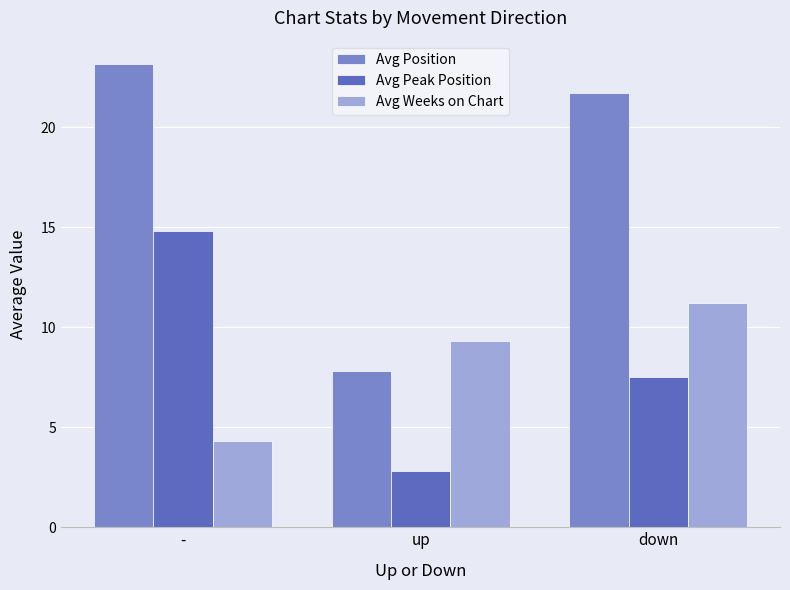

Between - and up, which series saw the biggest shift?

Avg Position